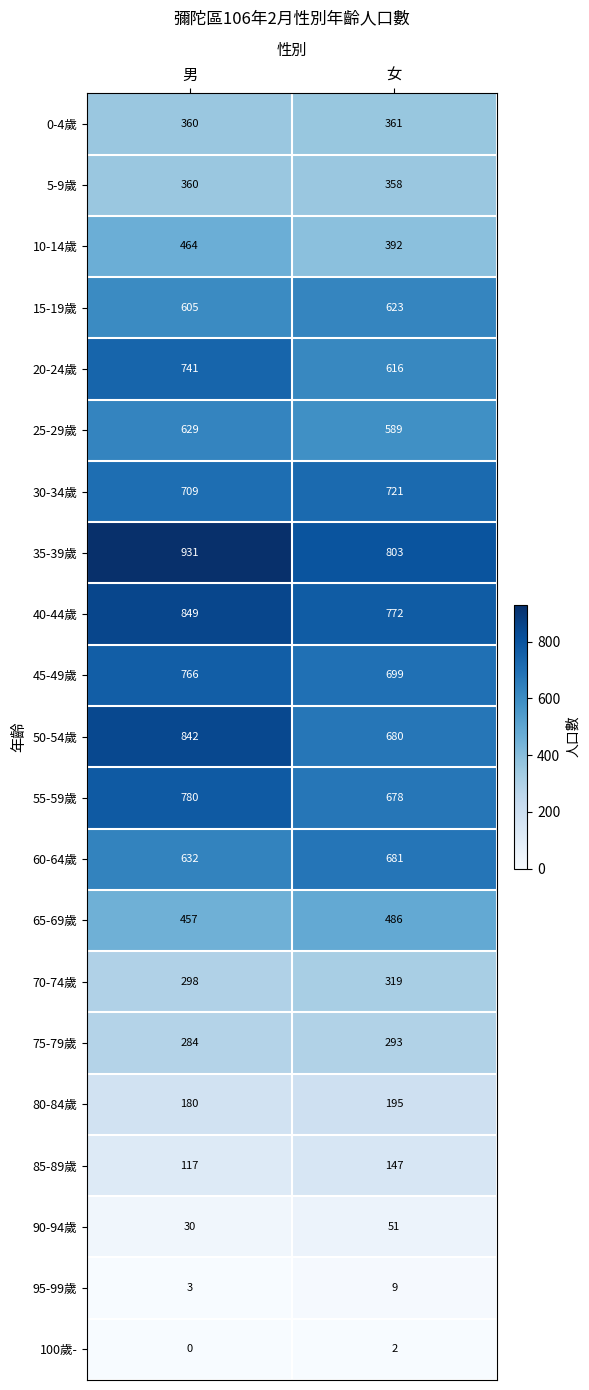

What is the total value across all series at 女?

9475